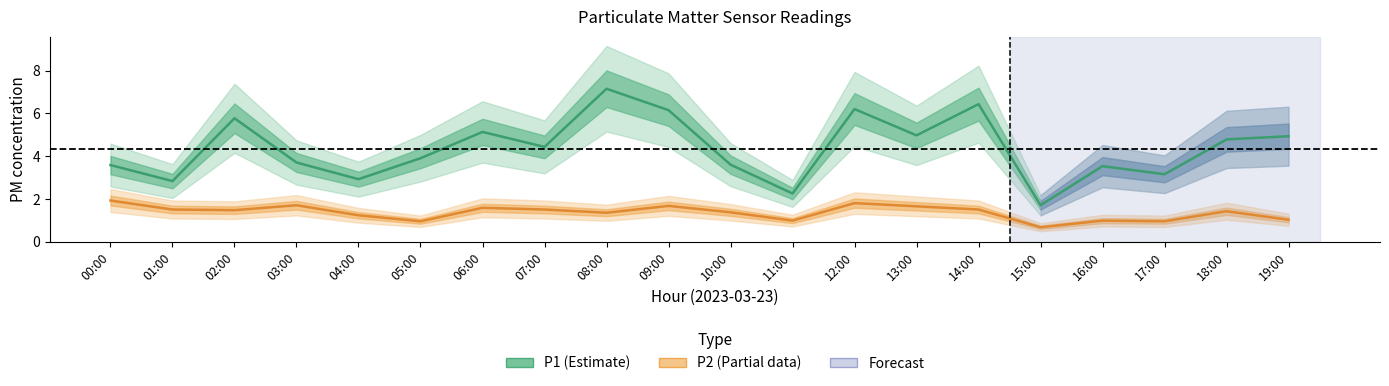

At which category does P1 reach its first local valley?

01:00